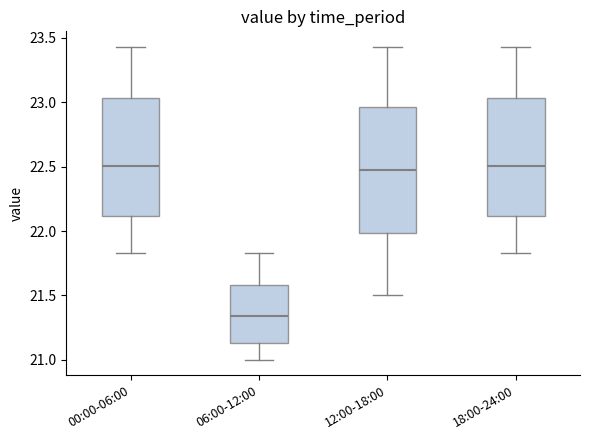

Reading left to right, transcribe this box plot: for each box, give where its median line is, the range the box spans, and where its two whiskers end, as read against the y-axis. The values are not printed on the chart, so give them approximately, as read against the axis.

00:00-06:00: median 22.50, box 22.10 to 23.05, whiskers 21.85 to 23.45
06:00-12:00: median 21.35, box 21.15 to 21.60, whiskers 21.00 to 21.85
12:00-18:00: median 22.50, box 22.00 to 22.95, whiskers 21.50 to 23.45
18:00-24:00: median 22.50, box 22.10 to 23.05, whiskers 21.85 to 23.45